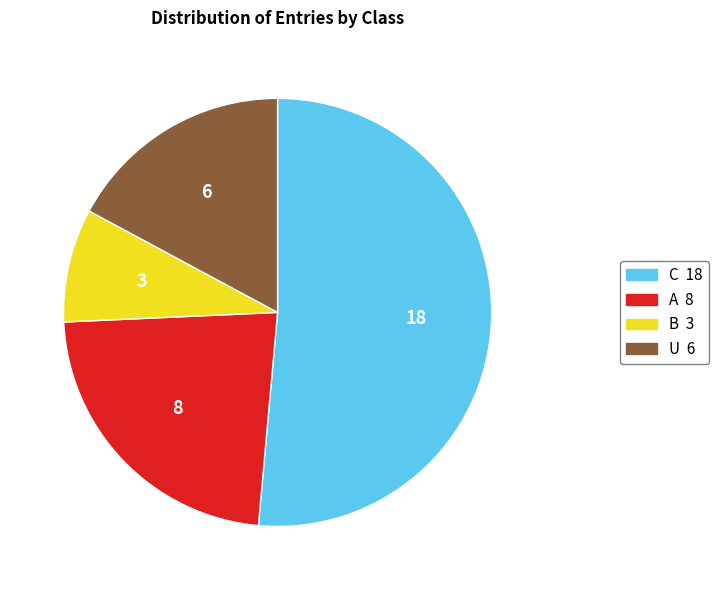

Which category has the biggest portion of the pie?

C